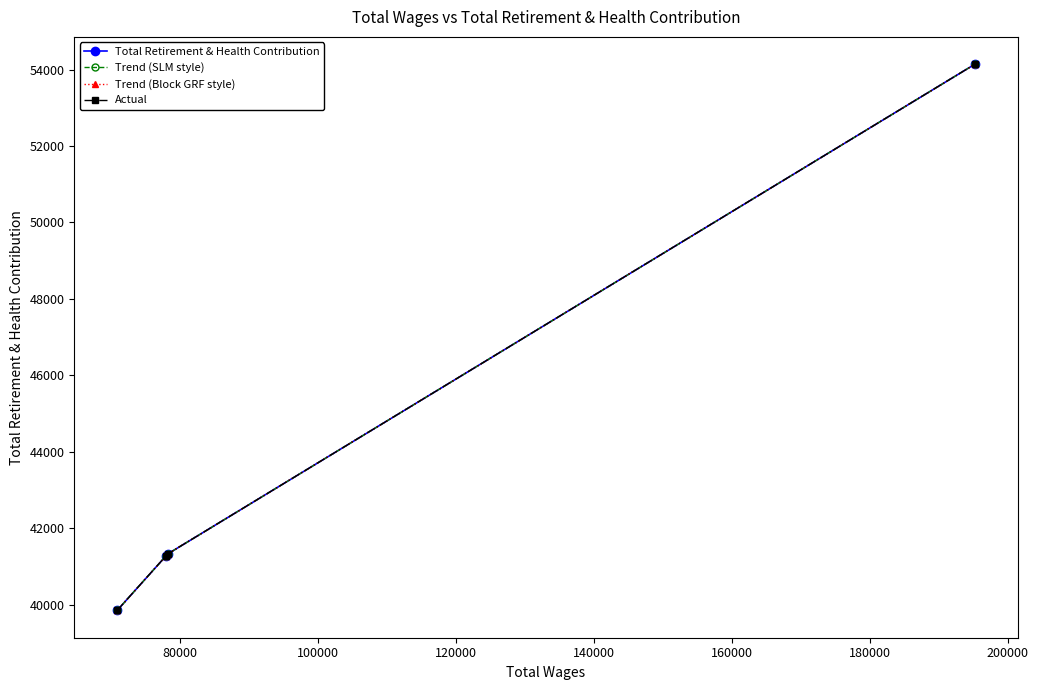

True or false: Actual and Total Retirement & Health Contribution cross at least once.

False